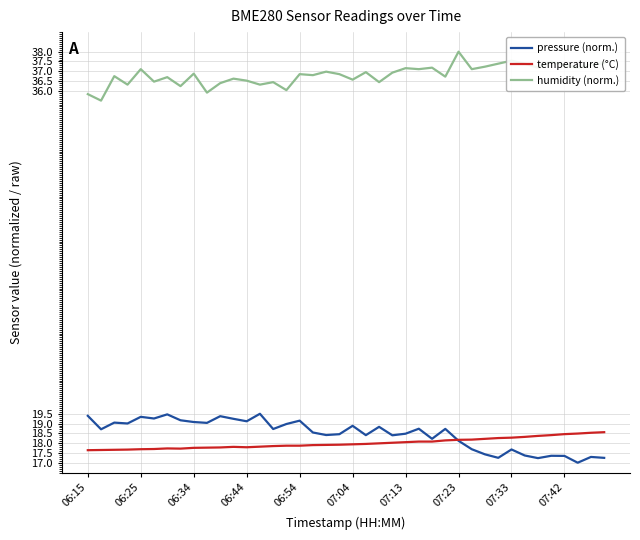

Which series has the largest total across all categories?

humidity (norm.)